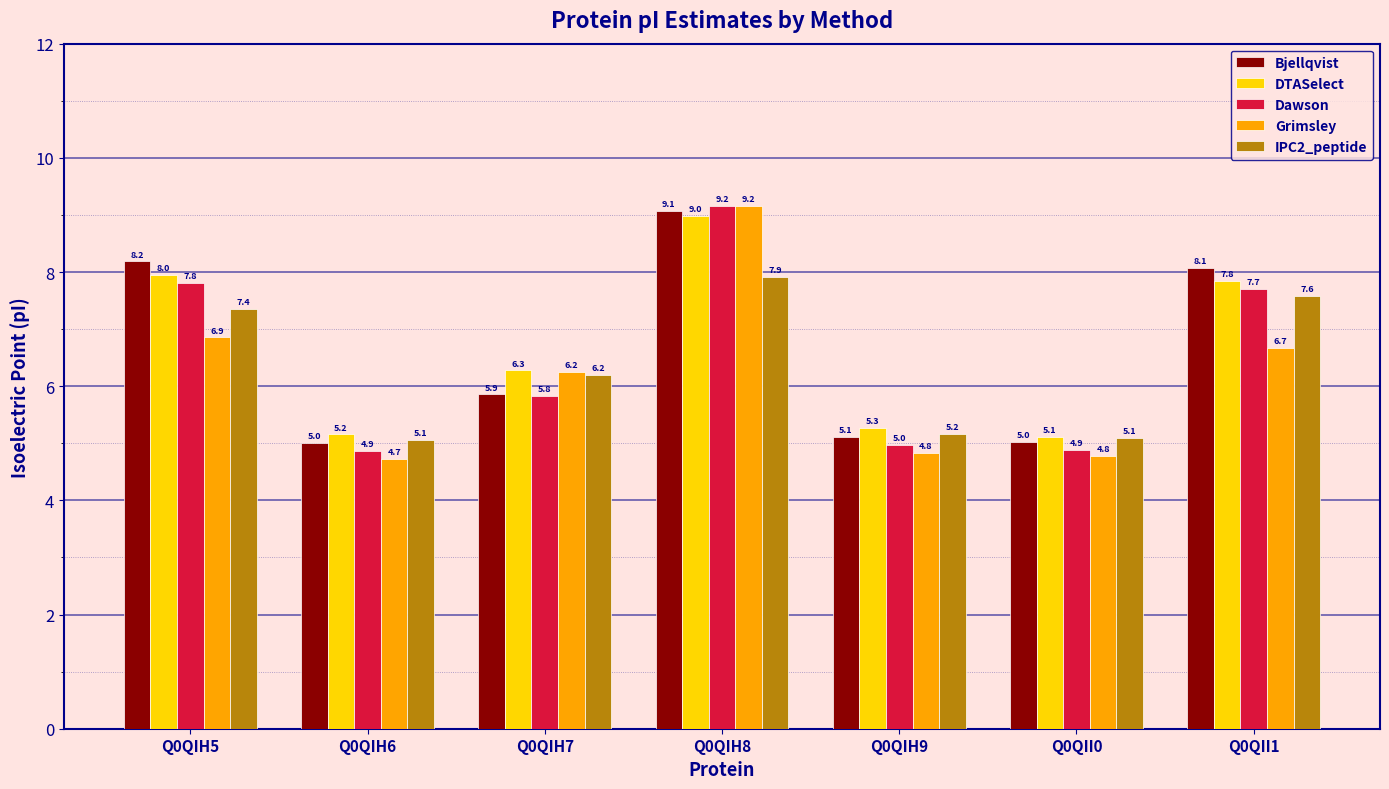

Is it true that Dawson equals 13.4 at Q0QII1?

False